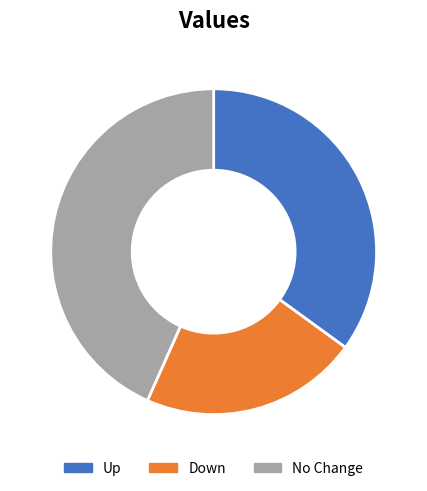

Is it true that No Change is 57% of the pie?

False